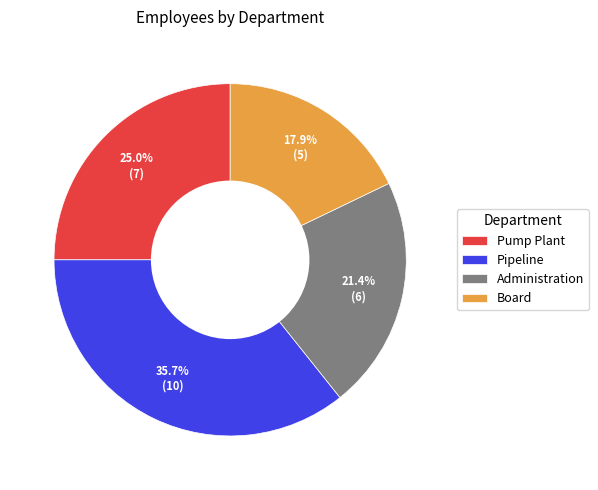

What percentage is NOT represented by Board?

82.1%